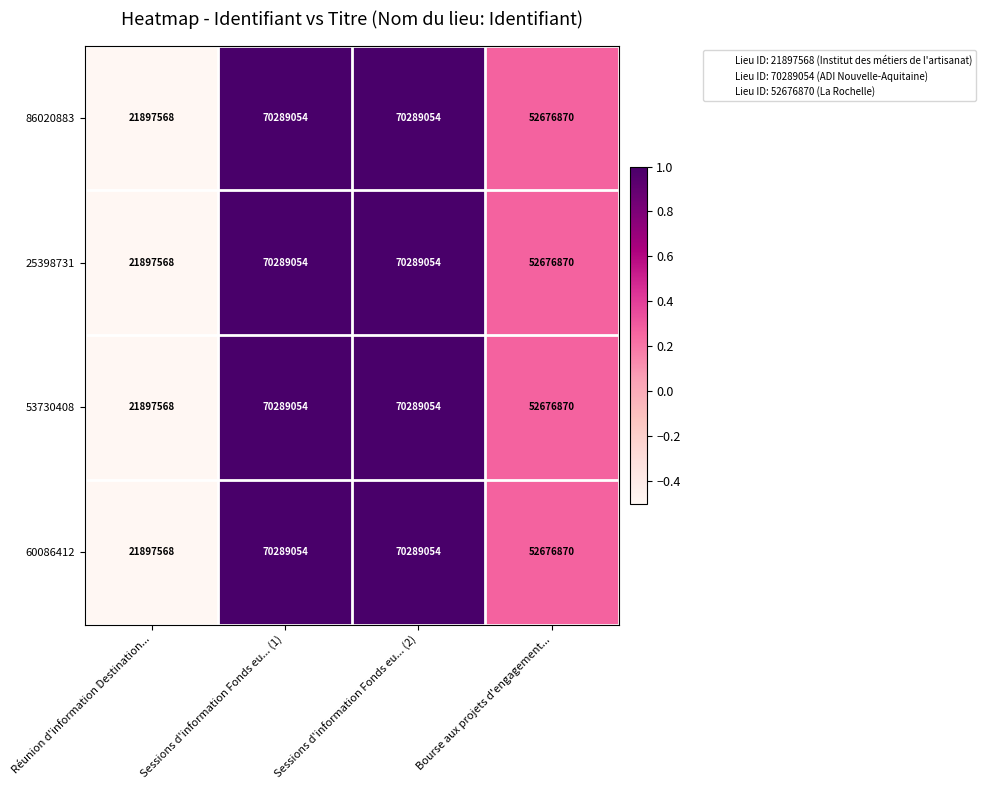

What is the smallest value displayed?

21897568